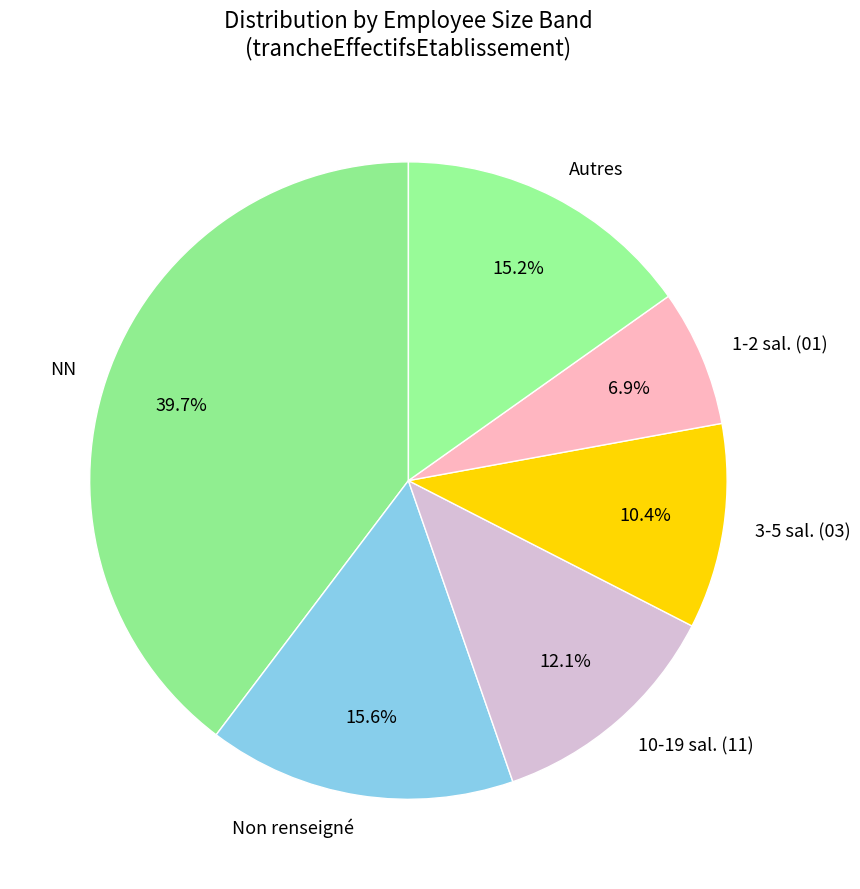

Is there a majority slice in this chart?

No